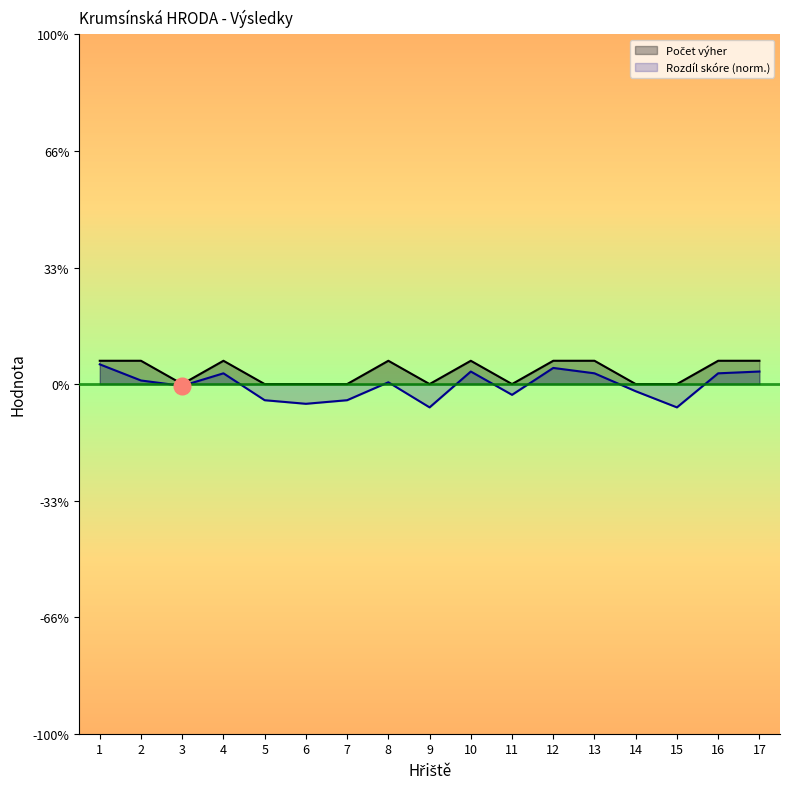

List the labels in order of Rozdíl skóre (norm.) value, smallest first.

9, 15, 6, 5, 7, 11, 14, 3, 8, 2, 4, 13, 16, 10, 17, 12, 1